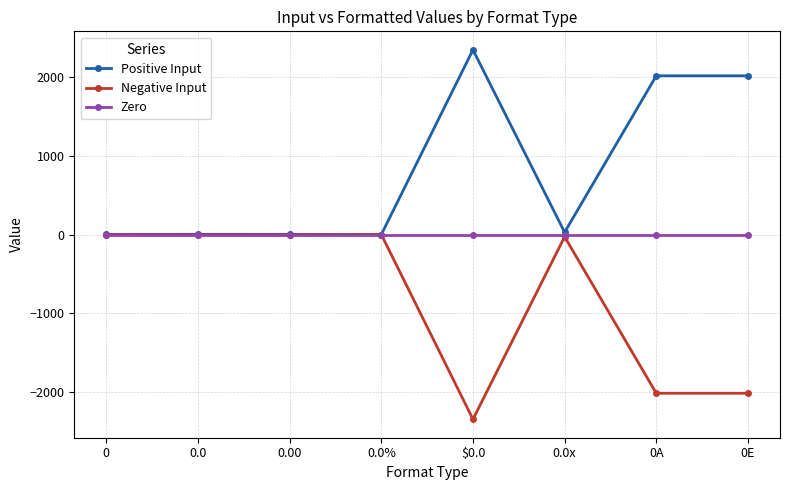

Is it true that Negative Input equals -2724.5 at 0E?

False